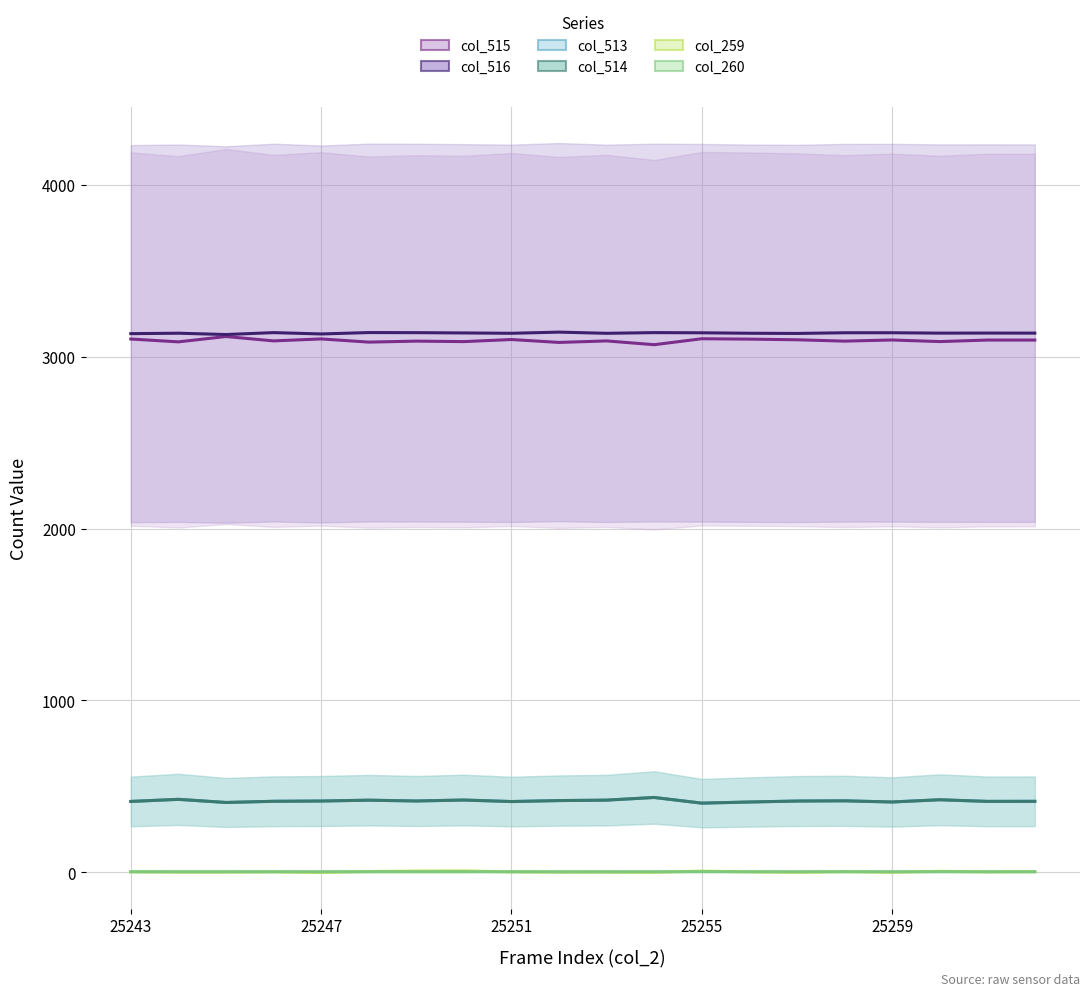

What is the difference between the maximum and minimum values in the col_259 series?

8.0